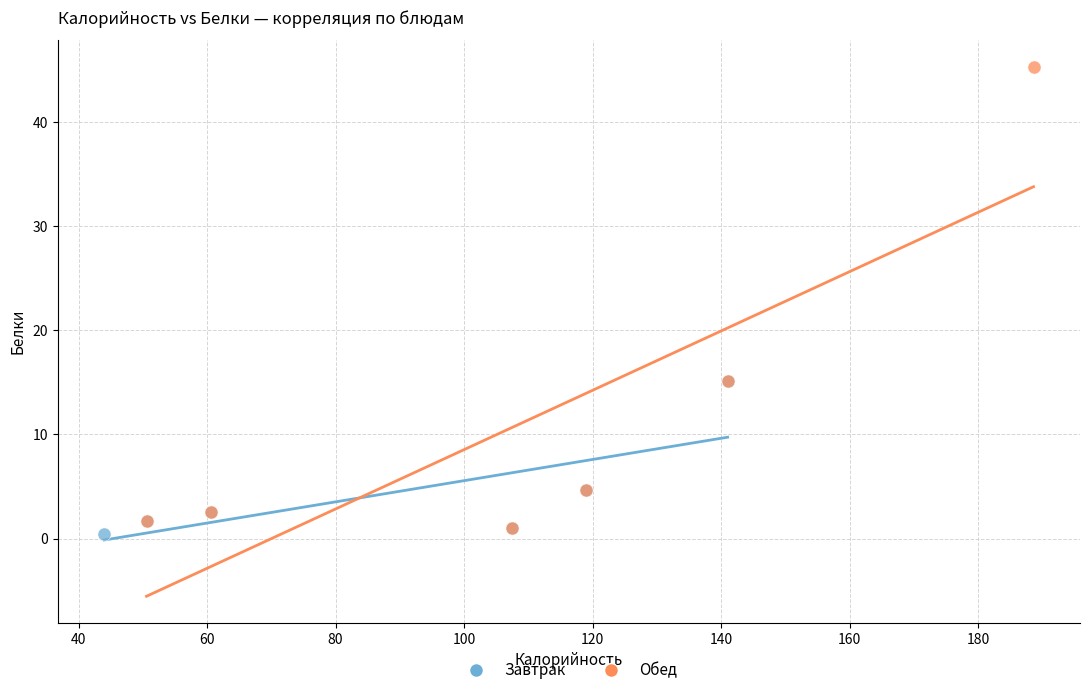

What are all the series names shown in the legend?

Завтрак, Обед